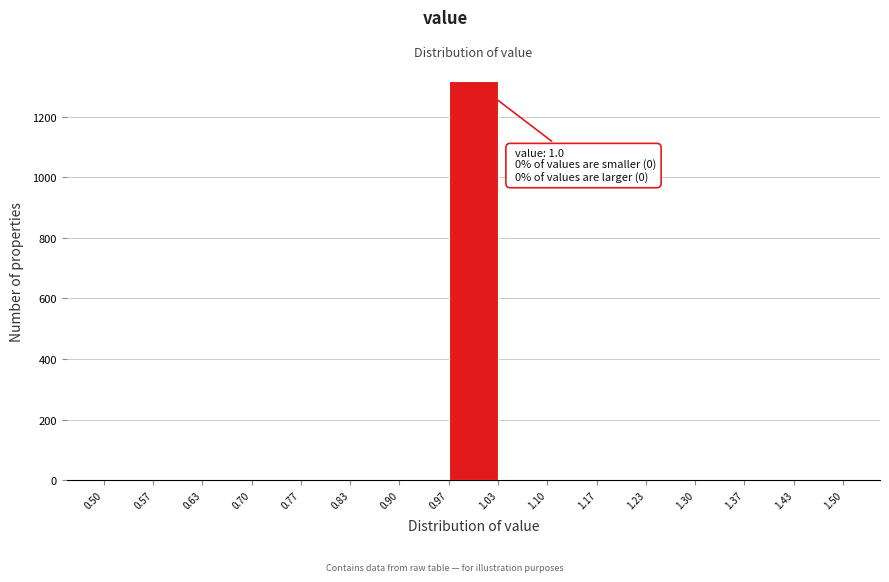

Over which range of the x-axis is the bar tallest?

0.97 to 1.03